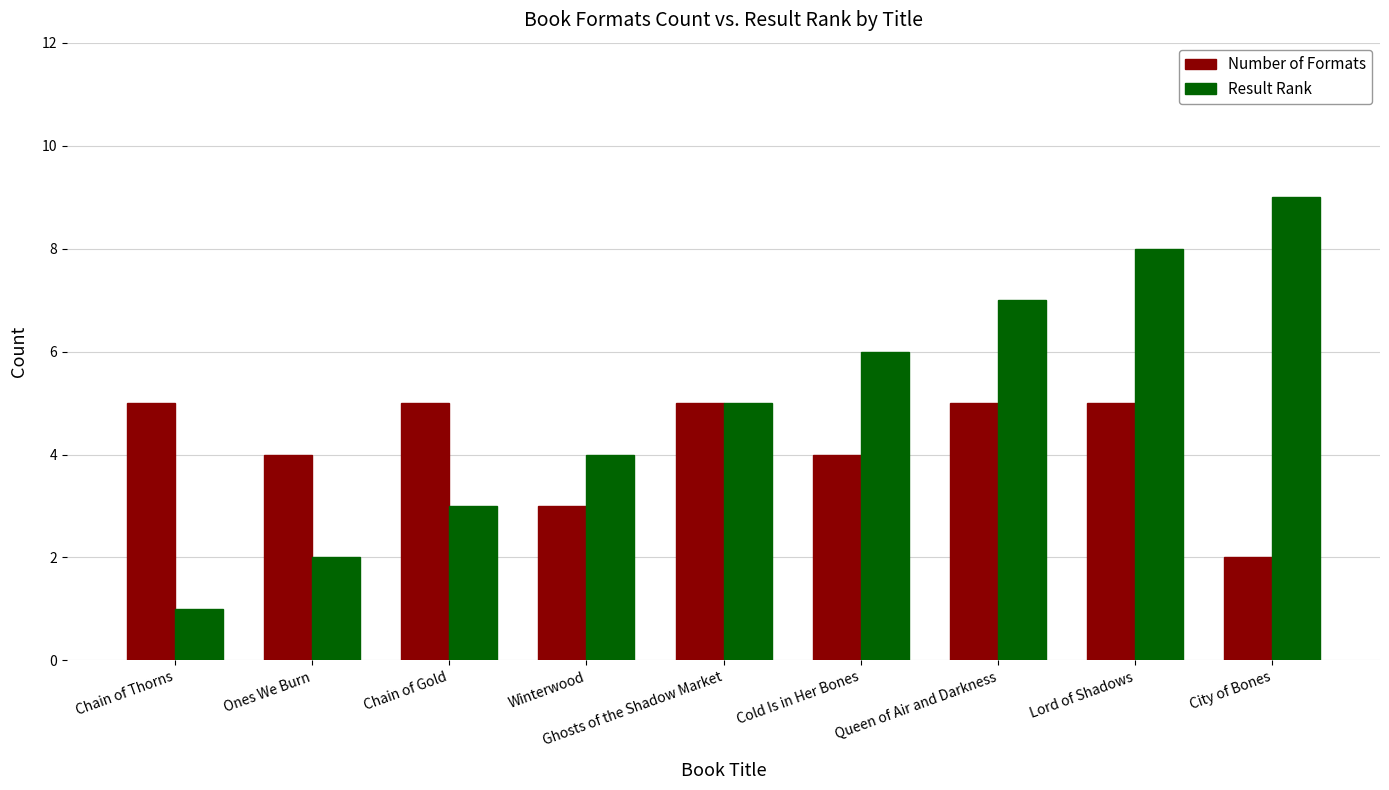

Between Winterwood and Cold Is in Her Bones, which series saw the biggest shift?

Result Rank